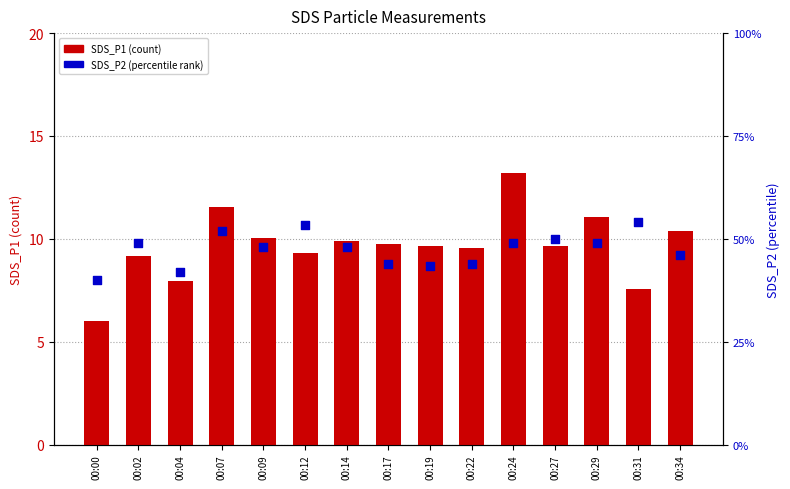

Which series reaches the minimum Y coordinate?

SDS_P2 (percentile rank)